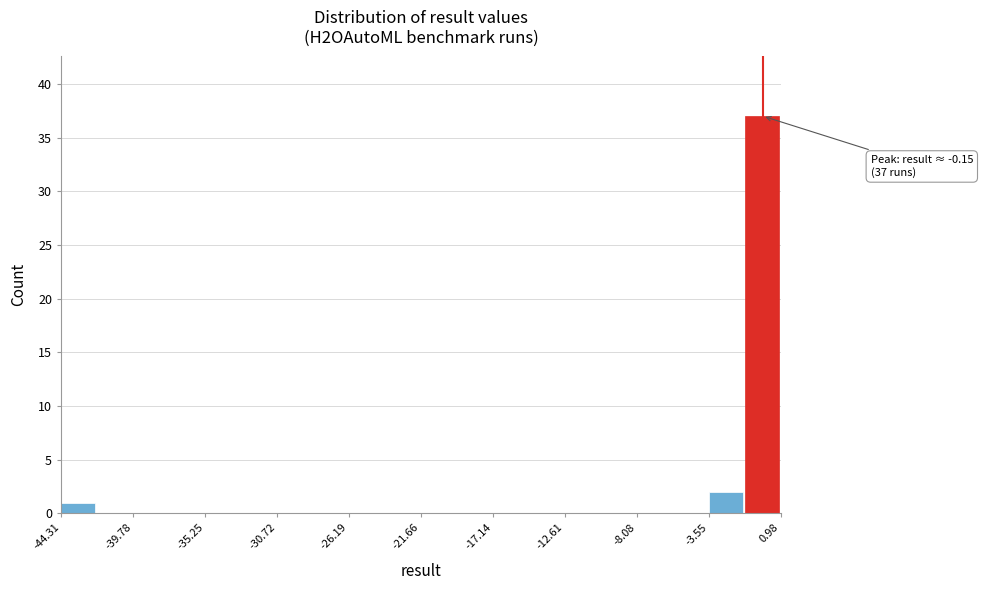

Which range on the x-axis has the tallest bar?

-1.5 to 1.0